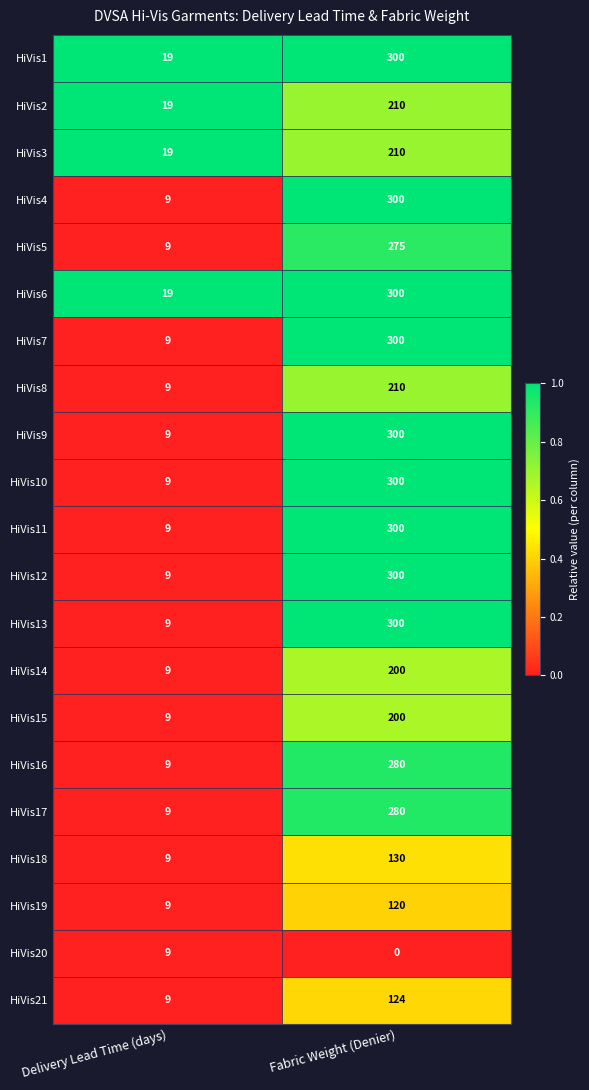

What is the difference between the maximum and minimum values in the HiVis3 series?

191